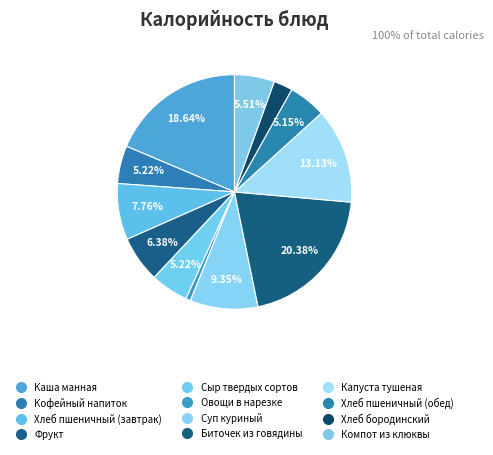

Does Овощи в нарезке represent more than half of the total?

No